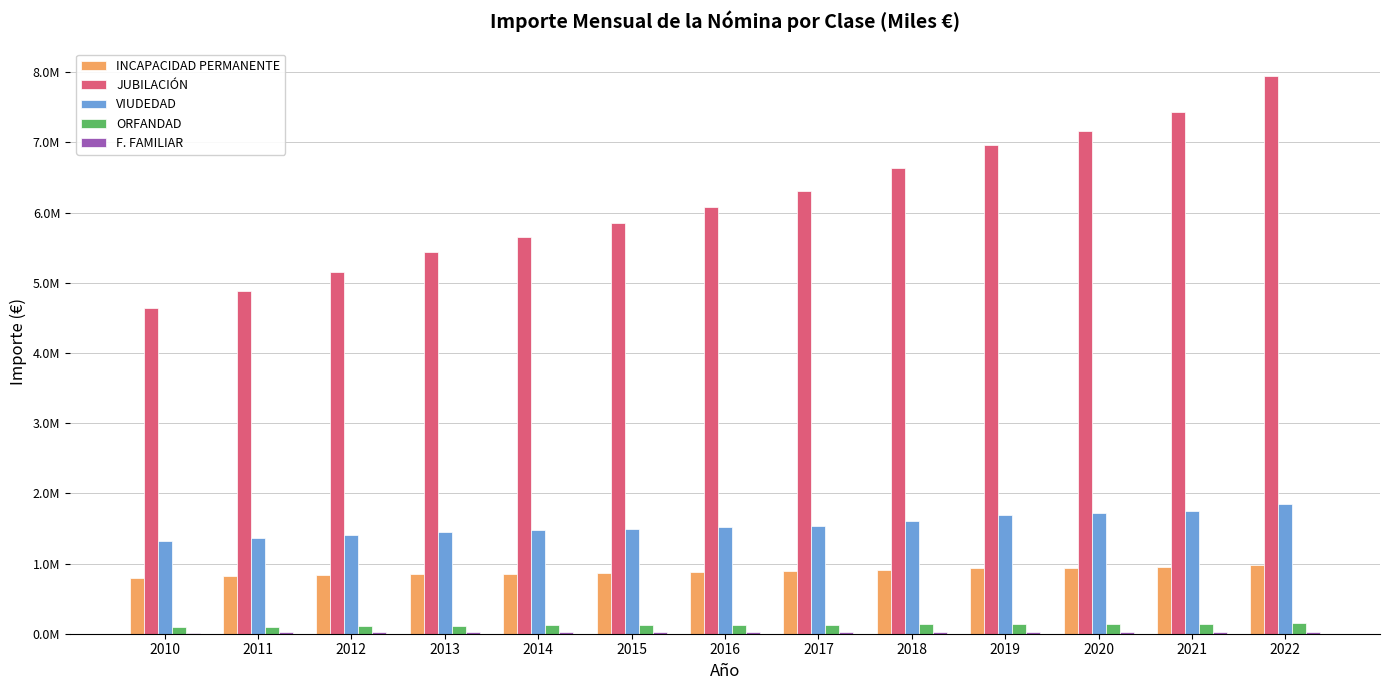

What is the value of the JUBILACIÓN bar at the 13th from the left?

7939580.0